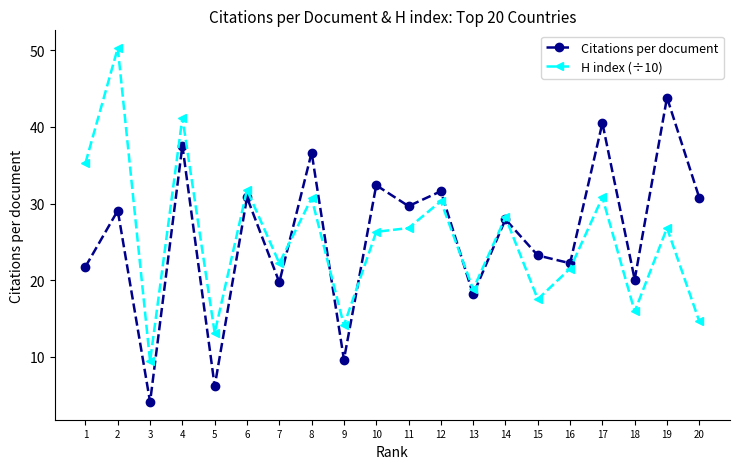

What are all the series names shown in the legend?

Citations per document, H index (÷10)